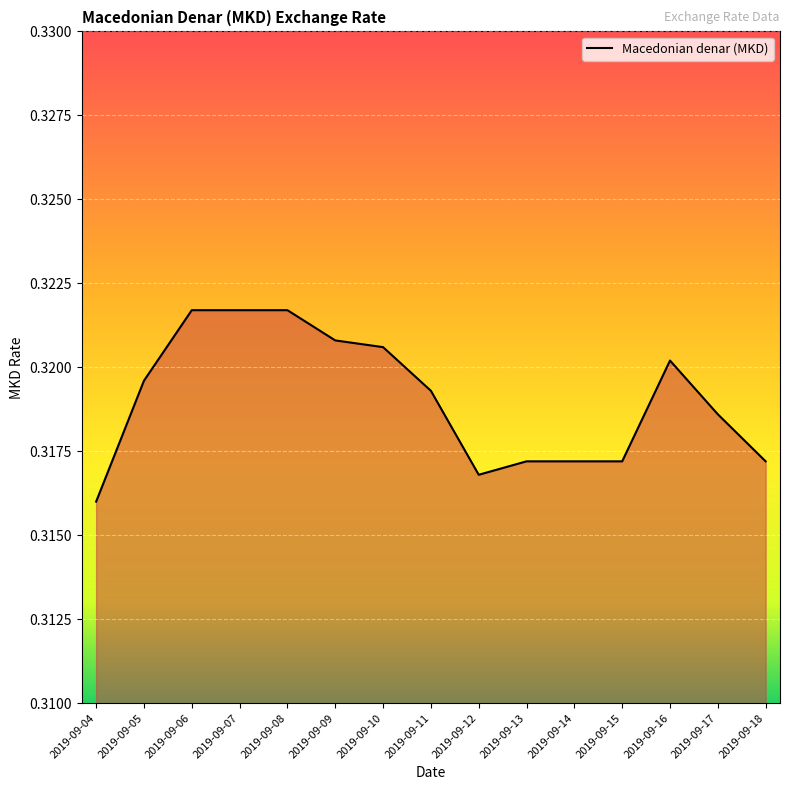

At which category does the chart reach its minimum across all series?

2019-09-04